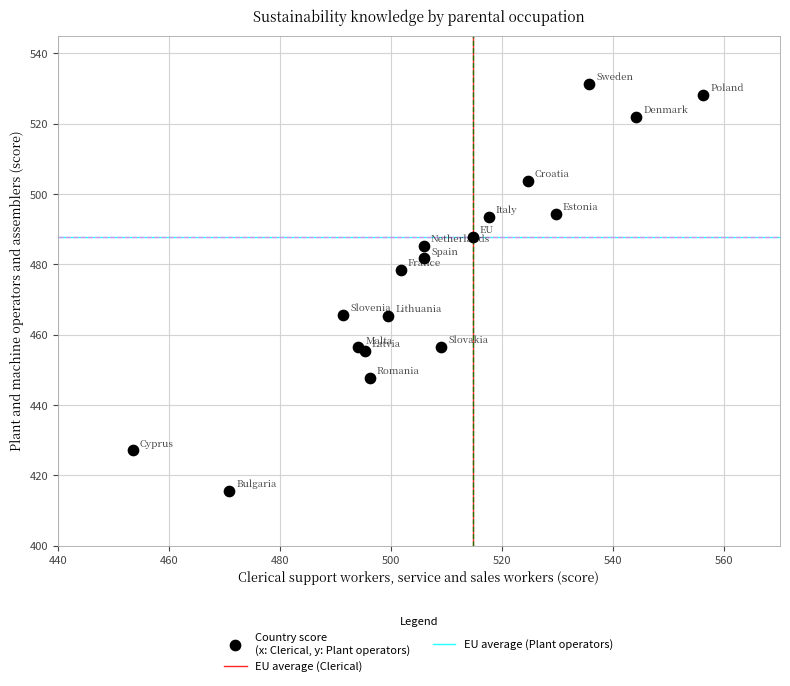

What Y value in the scatter plot is closest to 473?

478.5